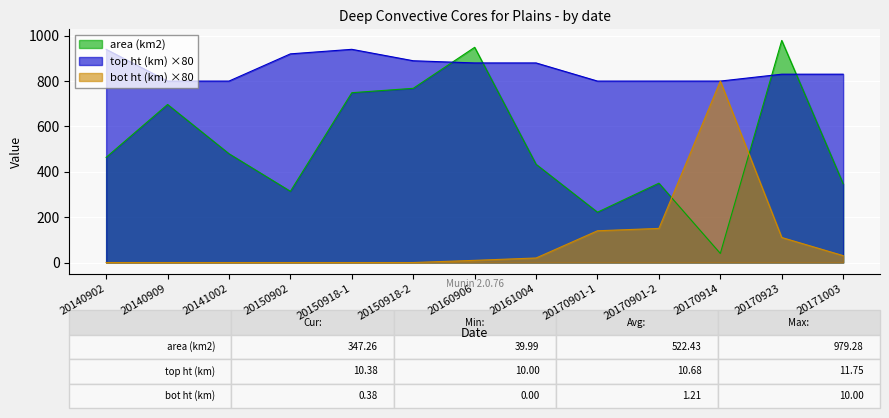

What is the spread (max minus min) of values at 20150902?

920.0